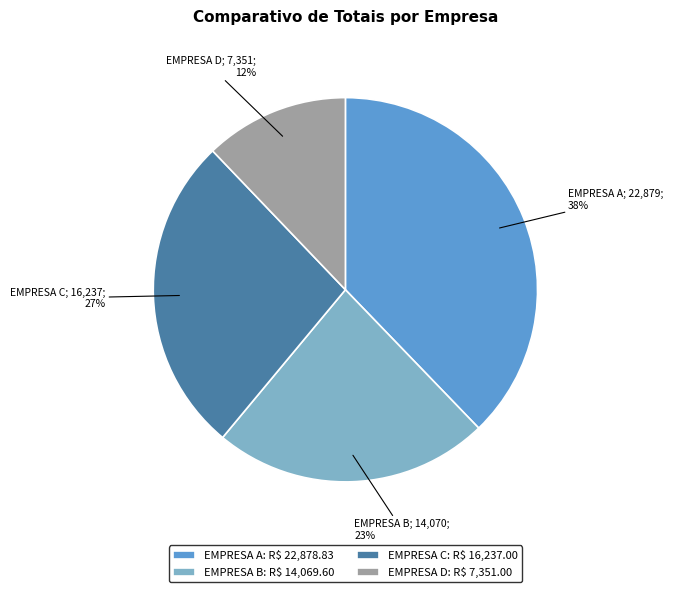

Rank the categories by value from highest to lowest.

EMPRESA A, EMPRESA C, EMPRESA B, EMPRESA D